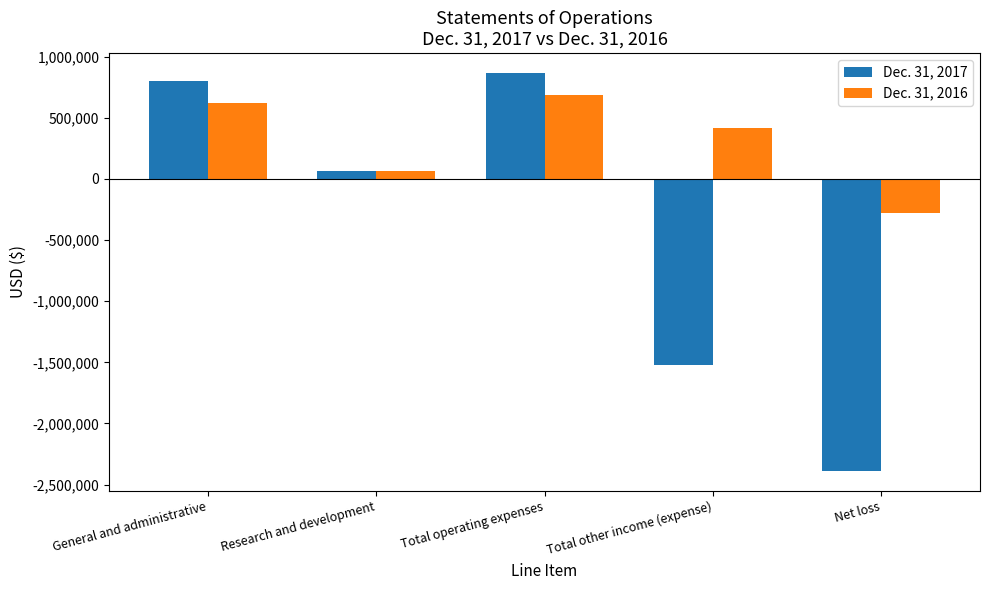

How many values in Dec. 31, 2016 are above zero?

4